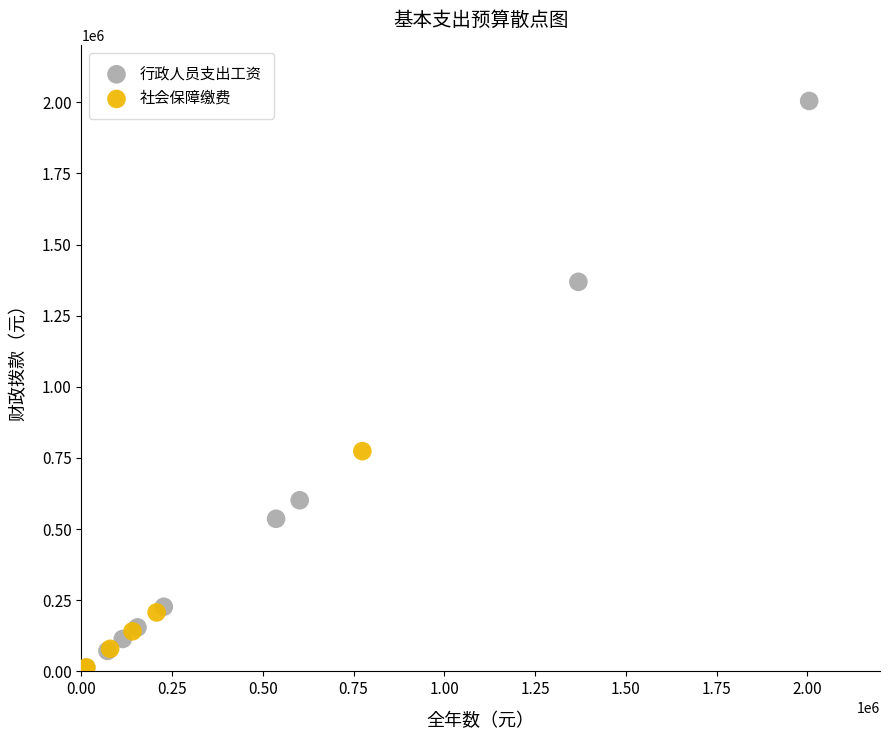

Which series has the widest spread of Y values?

行政人员支出工资